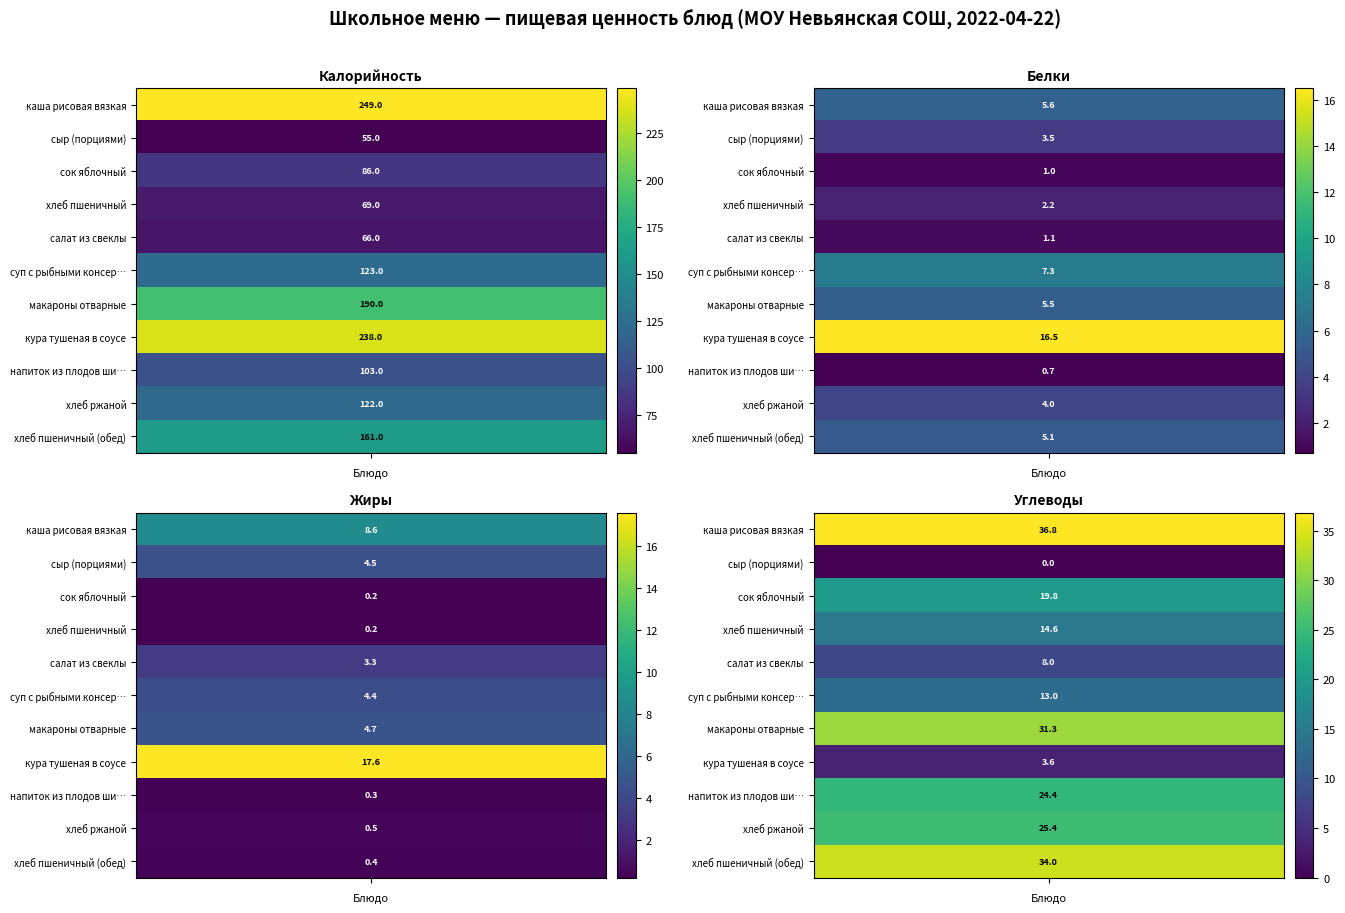

Reading right to left, transcribe all the data shown in this chart.

каша рисовая вязкая: 36.8	8.6	5.6	249.0
сыр (порциями): 0.0	4.5	3.5	55.0
сок яблочный: 19.8	0.2	1.0	86.0
хлеб пшеничный: 14.6	0.2	2.2	69.0
салат из свеклы: 8.0	3.3	1.1	66.0
суп с рыбными консервами: 13.0	4.4	7.3	123.0
макароны отварные: 31.3	4.7	5.5	190.0
кура тушеная в соусе: 3.6	17.6	16.5	238.0
напиток из плодов шиповника: 24.4	0.3	0.7	103.0
хлеб ржаной: 25.4	0.5	4.0	122.0
хлеб пшеничный (обед): 34.0	0.4	5.1	161.0